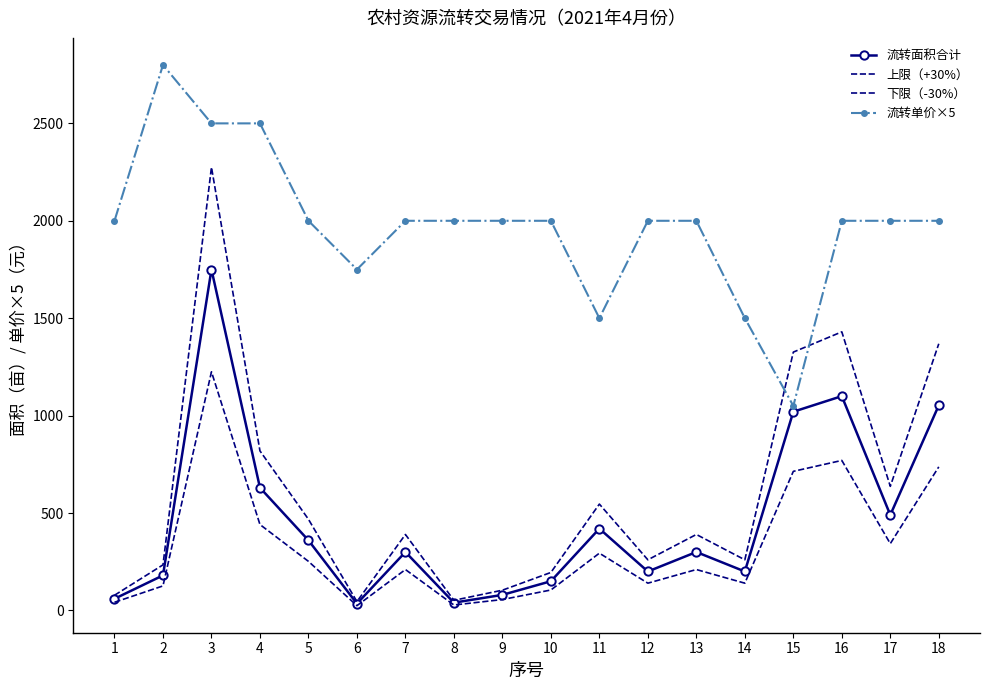

True or false: 流转单价×5 and 下限（-30%） cross at least once.

False